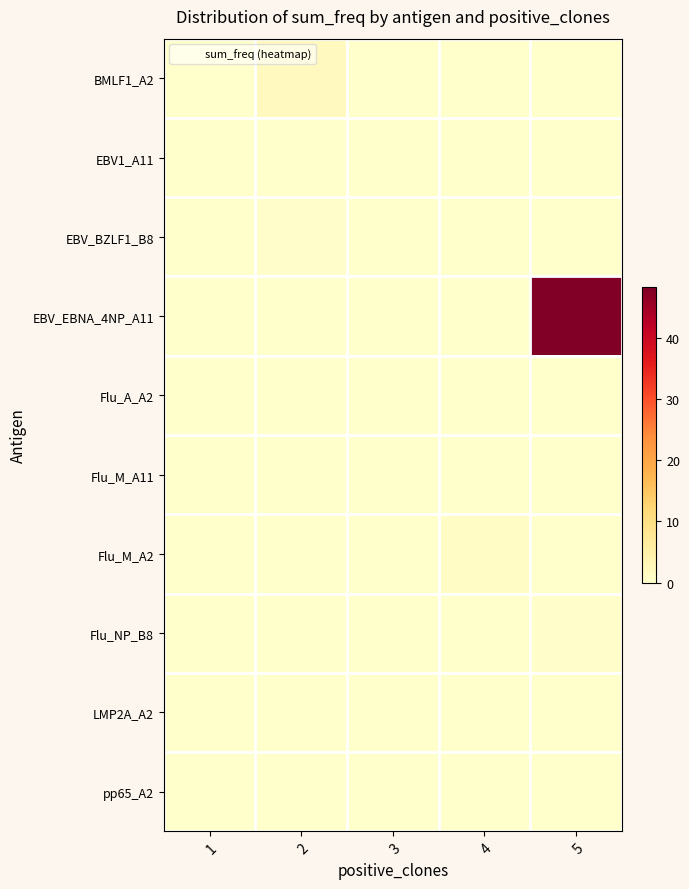

Rank the series by their maximum value, from highest to lowest.

EBV_EBNA_4NP_A11, BMLF1_A2, Flu_M_A2, Flu_NP_B8, EBV_BZLF1_B8, Flu_M_A11, pp65_A2, Flu_A_A2, LMP2A_A2, EBV1_A11